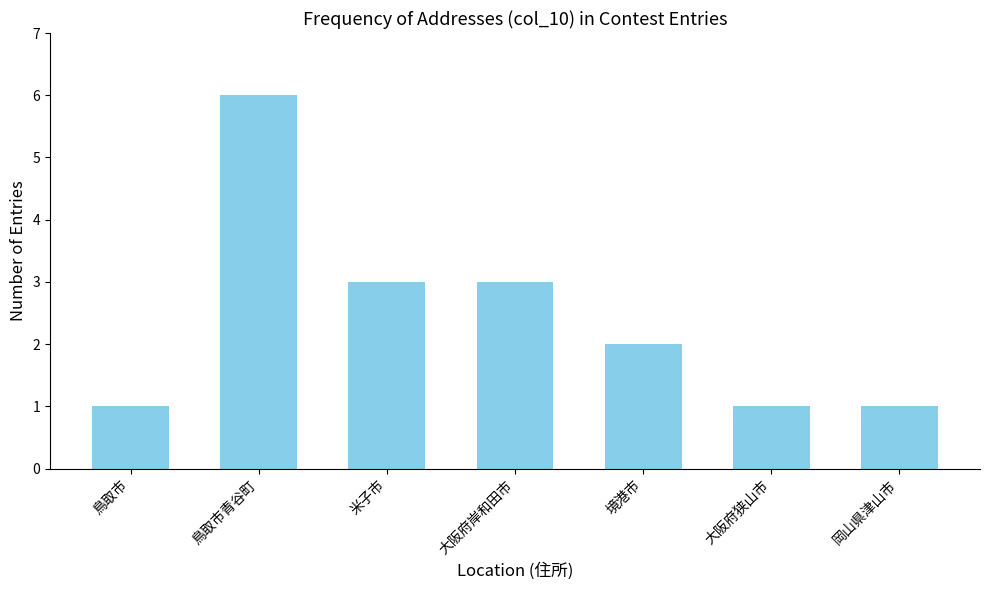

What is the value of the 2nd bar from the left?

6